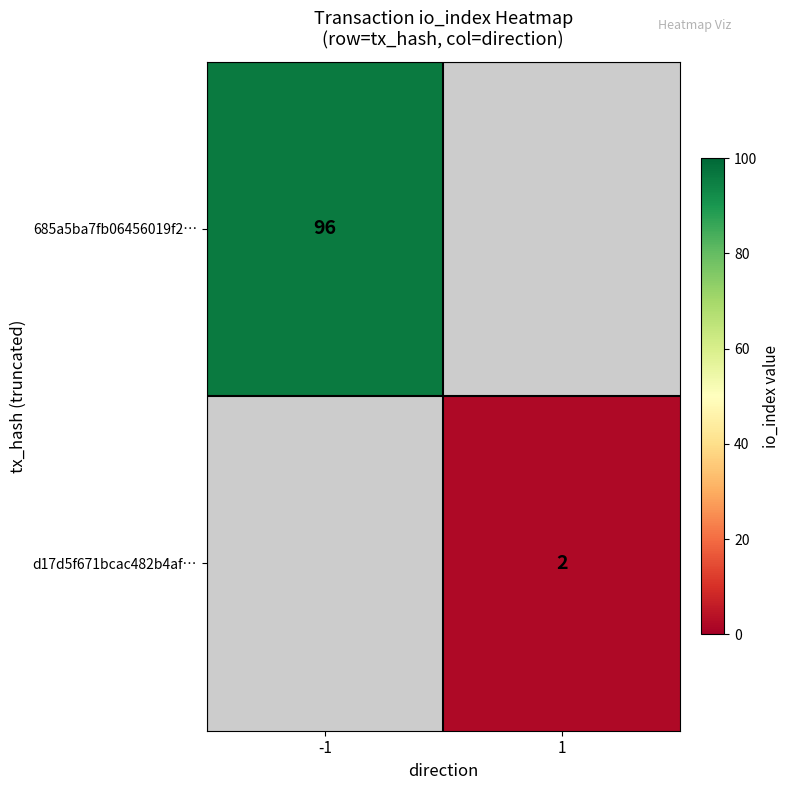

Is it true that d17d5f671bcac482b4af… equals 2 at 1?

True